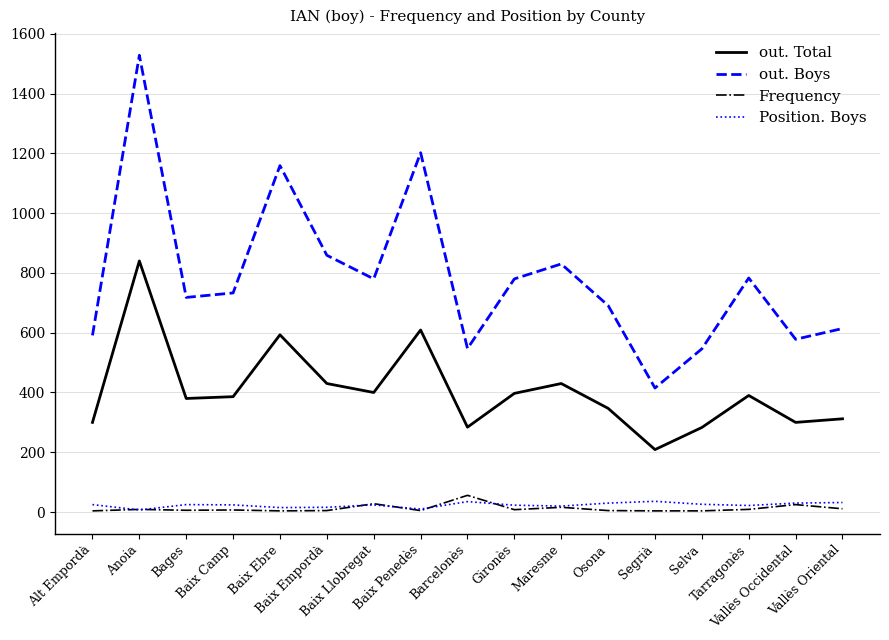

True or false: Position. Boys and out. Boys cross at least once.

False